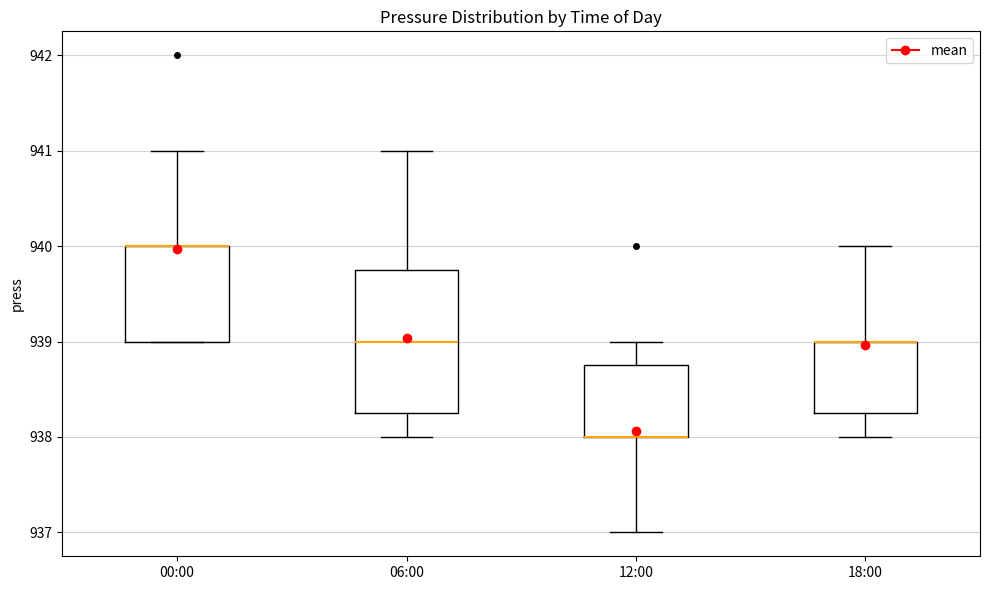

Reading left to right, transcribe this box plot: for each box, give where its median line is, the range the box spans, and where its two whiskers end, as read against the y-axis. The values are not printed on the chart, so give them approximately, as read against the axis.

00:00: median 940.0 (drawn on the box's upper edge), box 939.0 to 940.0, whiskers 939.0 to 941.0
06:00: median 939.0, box 938.3 to 939.8, whiskers 938.0 to 941.0
12:00: median 938.0 (drawn on the box's lower edge), box 938.0 to 938.8, whiskers 937.0 to 939.0
18:00: median 939.0 (drawn on the box's upper edge), box 938.3 to 939.0, whiskers 938.0 to 940.0